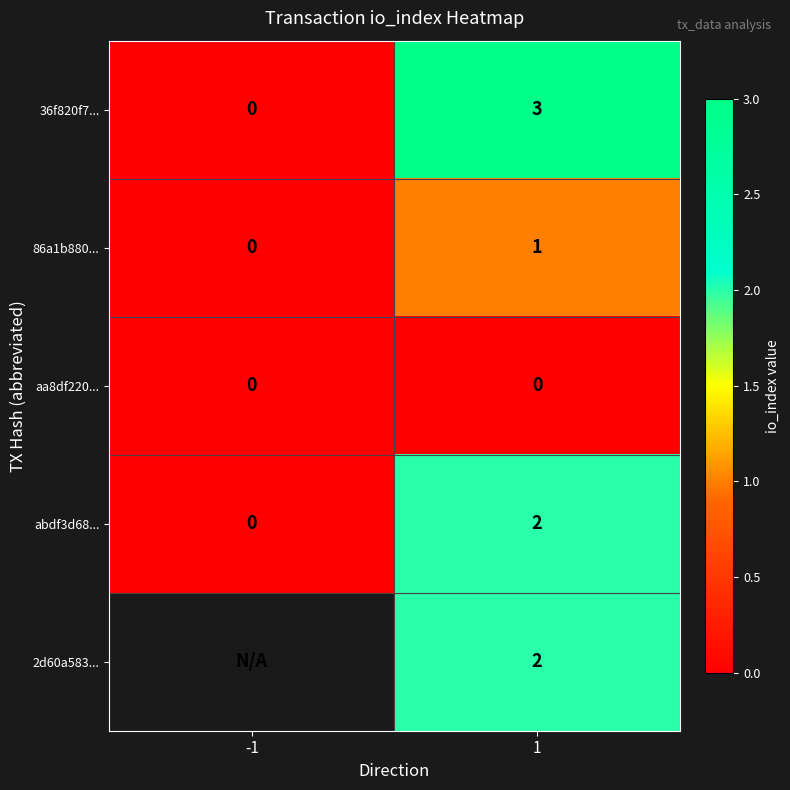

List the labels in order of 36f820f7... value, largest first.

1, -1